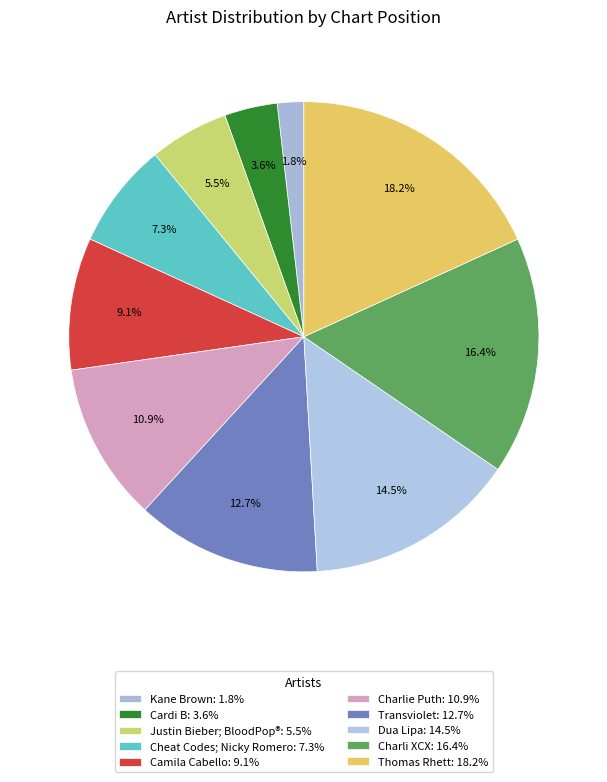

How many segments does this pie chart have?

10